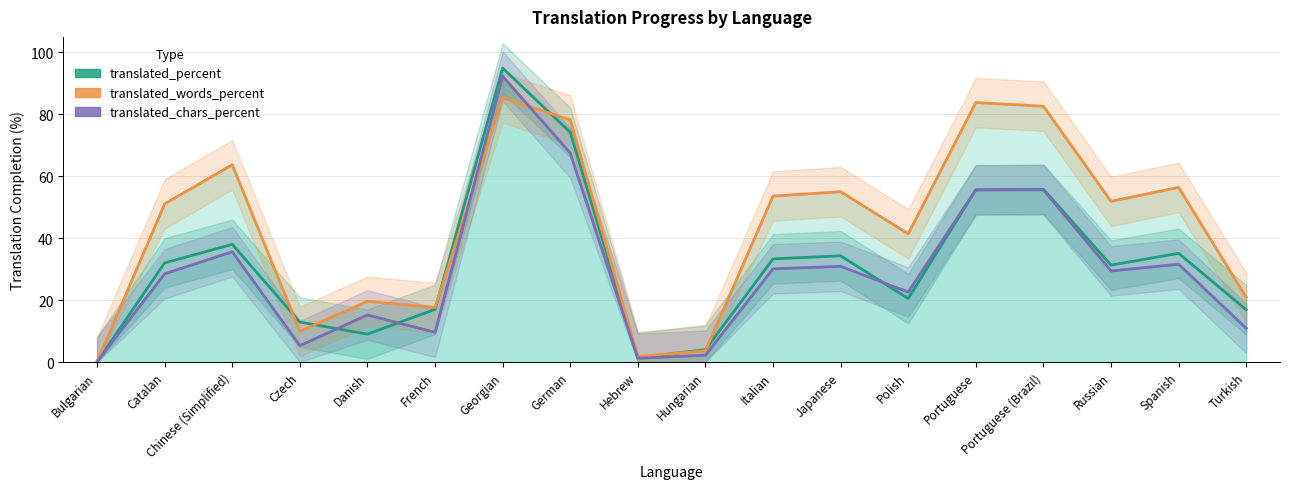

In translated_percent, how many points are higher than both neighbors (excluding endpoints)?

5